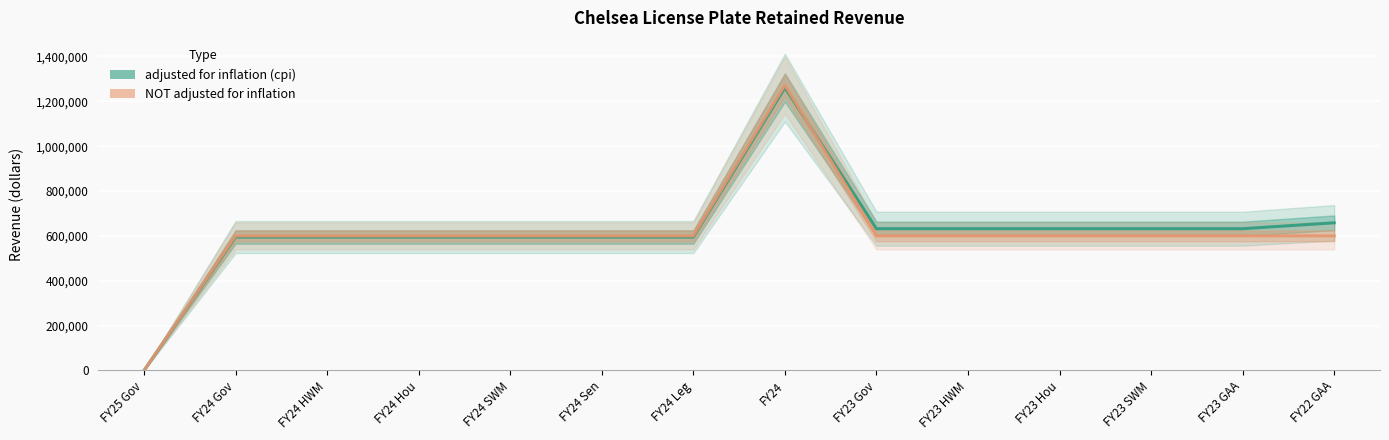

How many data points in adjusted for inflation (cpi) are less than 631914?

7